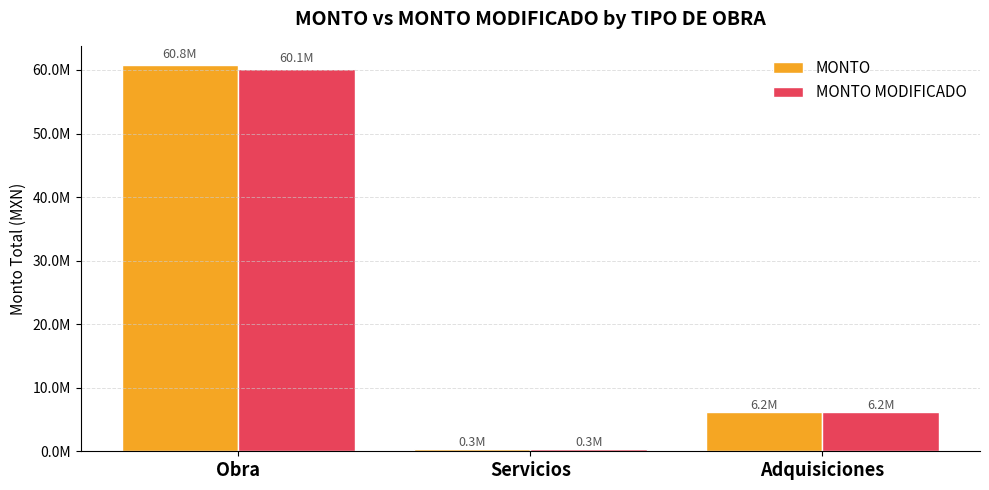

What is the minimum value shown in the chart?

295896.6